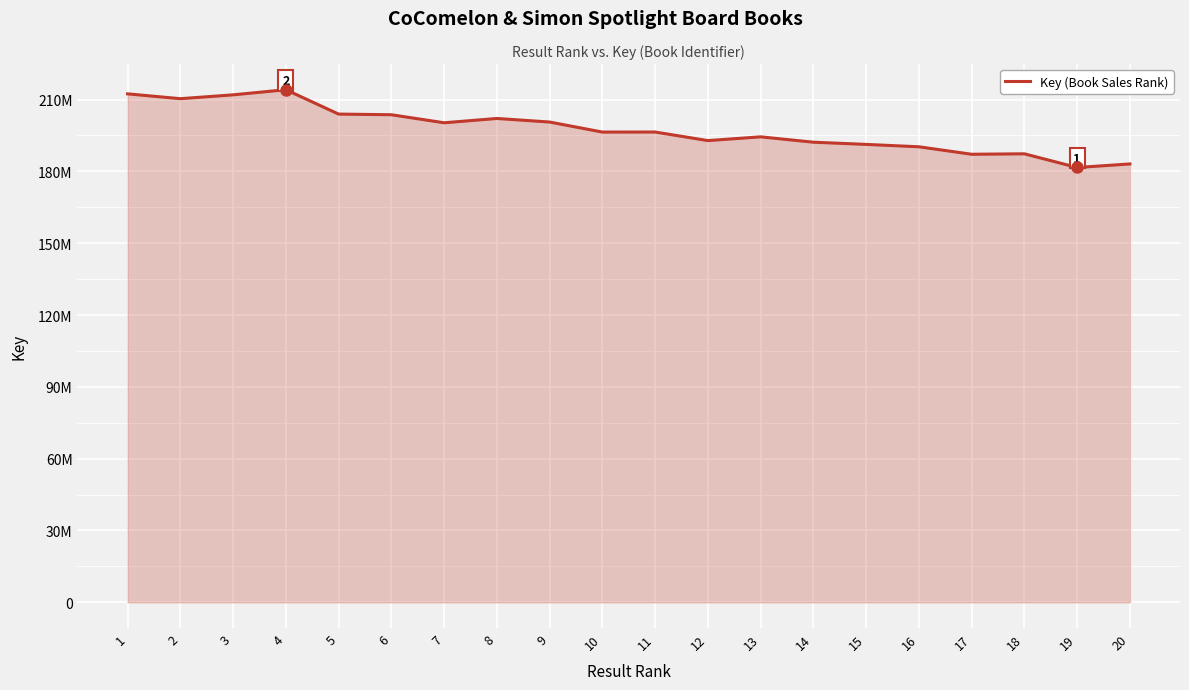

Does the chart have visible grid lines?

Yes